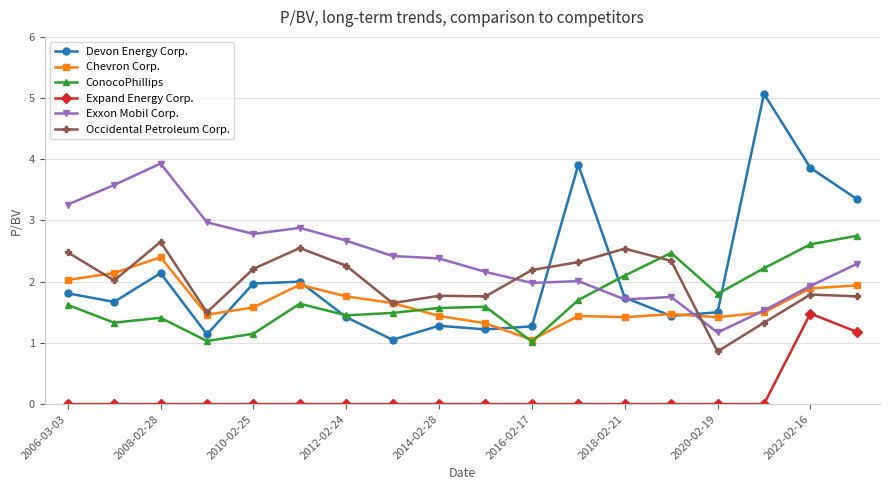

What is the value of the Devon Energy Corp. point at the 7th from the left?

1.4